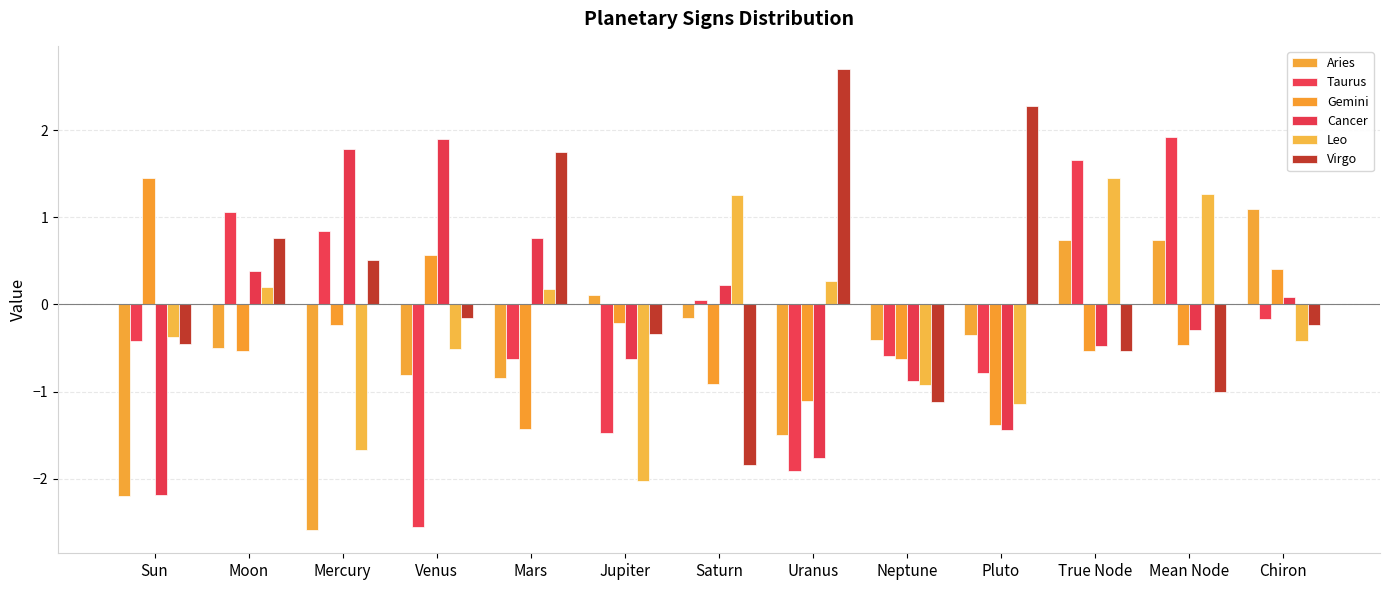

What is the label of the 4th bar from the right?

Pluto